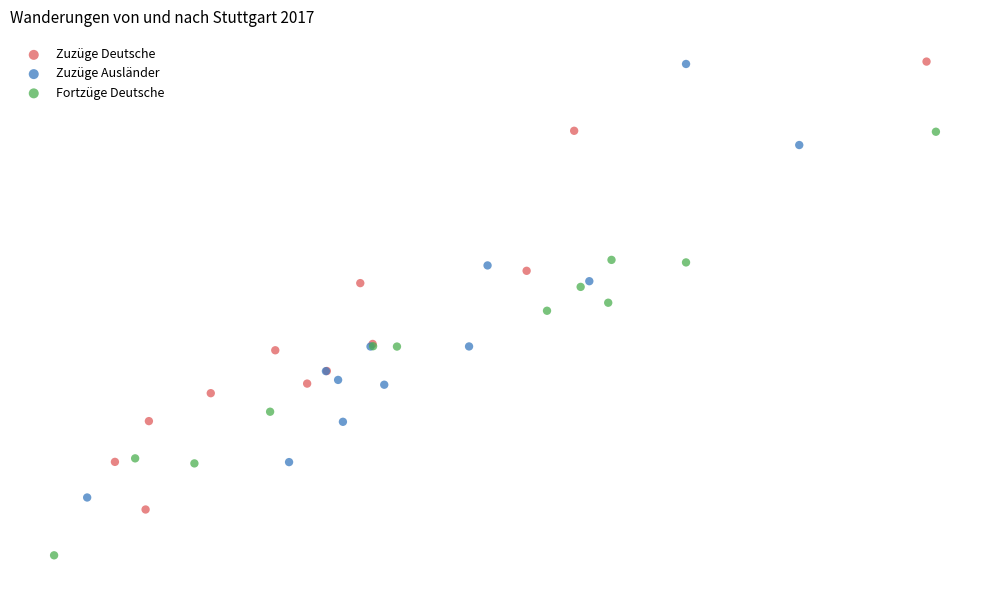

Which series has the largest Y range (max minus min)?

Zuzüge Deutsche